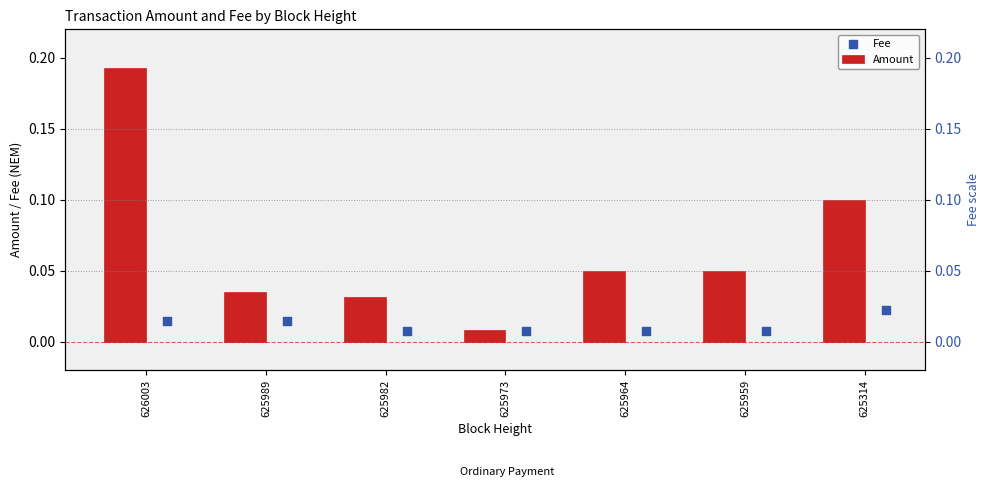

Which series contains the highest Y value?

Amount